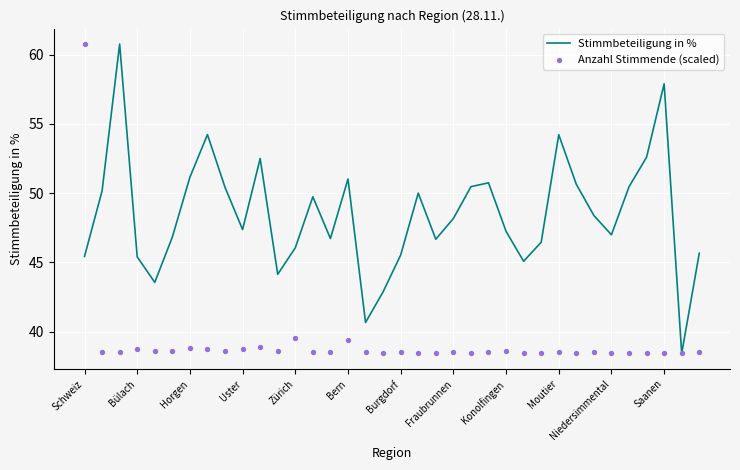

Which series has the largest total across all categories?

Stimmbeteiligung in %